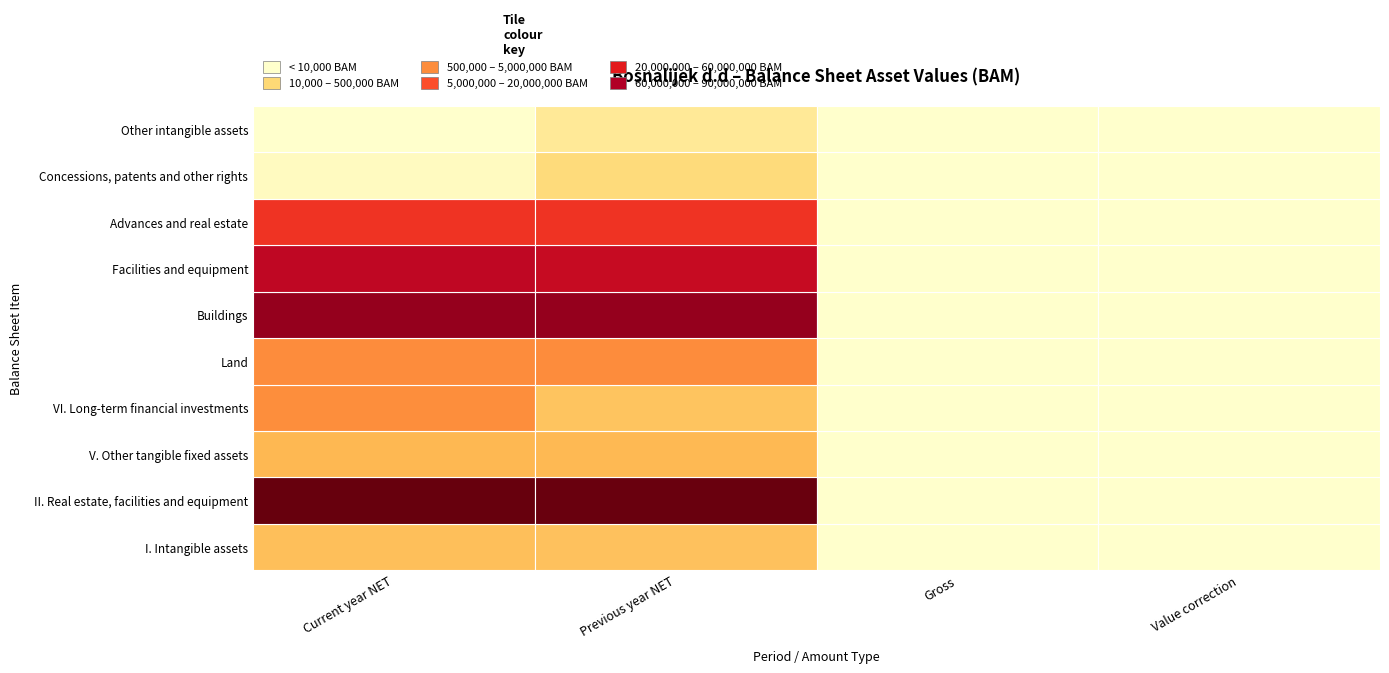

What is the approximate value of Buildings at Current year NET, to the nearest 10?

47907570